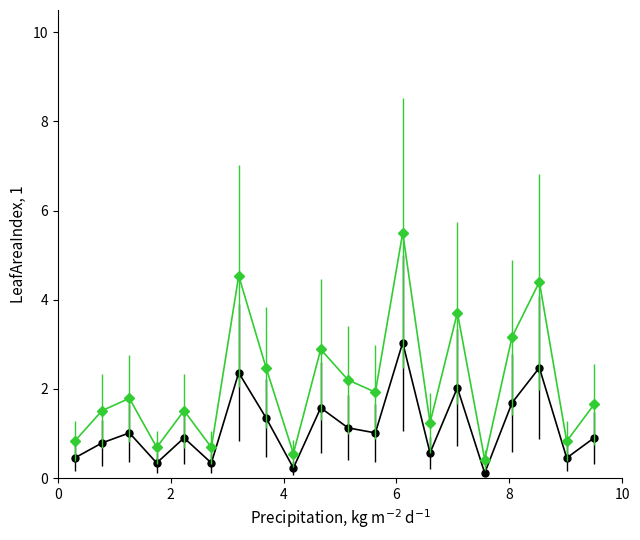

What is the greatest value displayed?

5.5